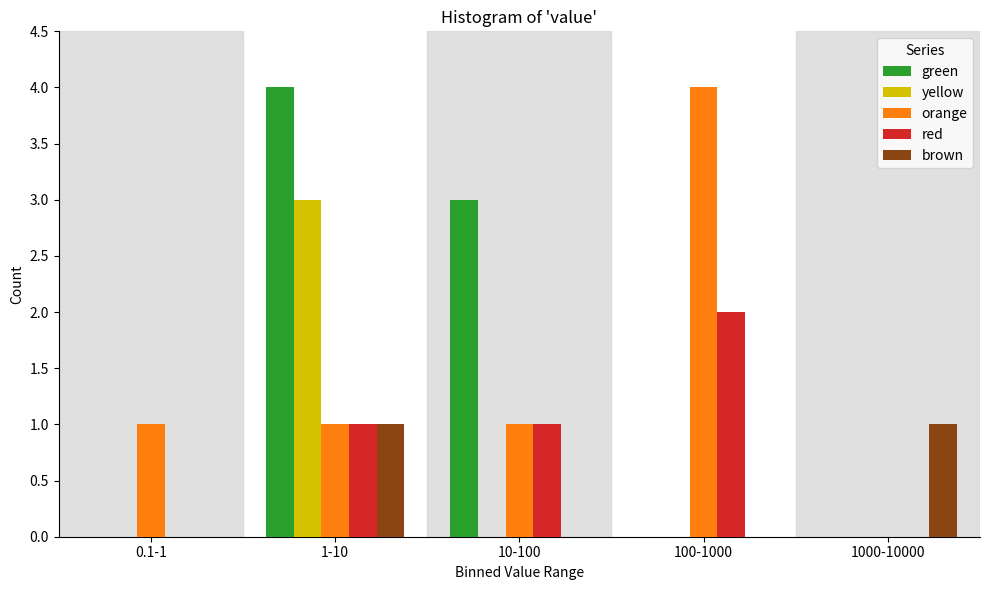

Reading right to left, what are all the values shown in this chart?

green: 1000-10000=0	100-1000=0	10-100=3	1-10=4	0.1-1=0
yellow: 1000-10000=0	100-1000=0	10-100=0	1-10=3	0.1-1=0
orange: 1000-10000=0	100-1000=4	10-100=1	1-10=1	0.1-1=1
red: 1000-10000=0	100-1000=2	10-100=1	1-10=1	0.1-1=0
brown: 1000-10000=1	100-1000=0	10-100=0	1-10=1	0.1-1=0